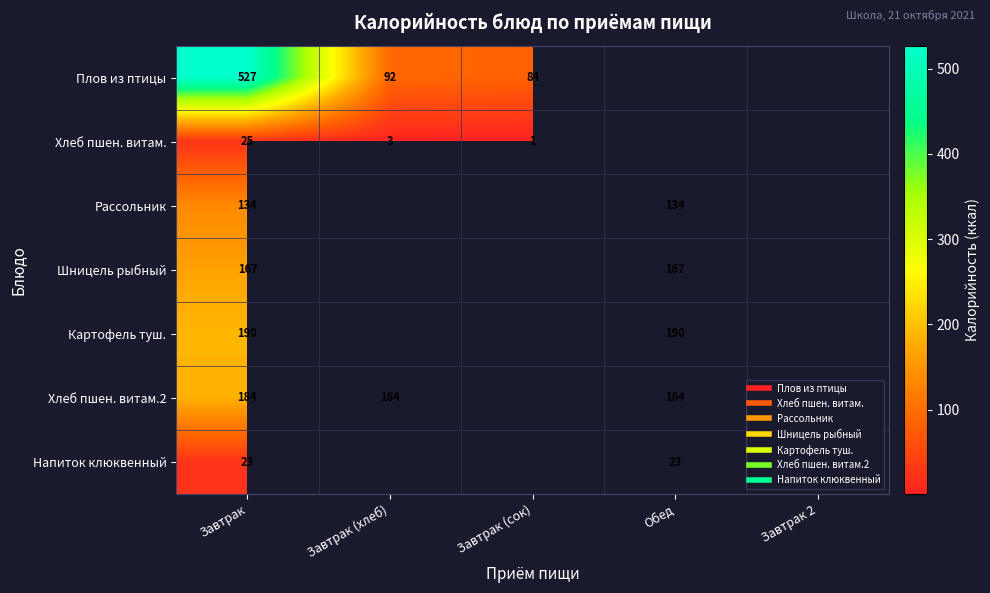

How many data points does each series have?

5